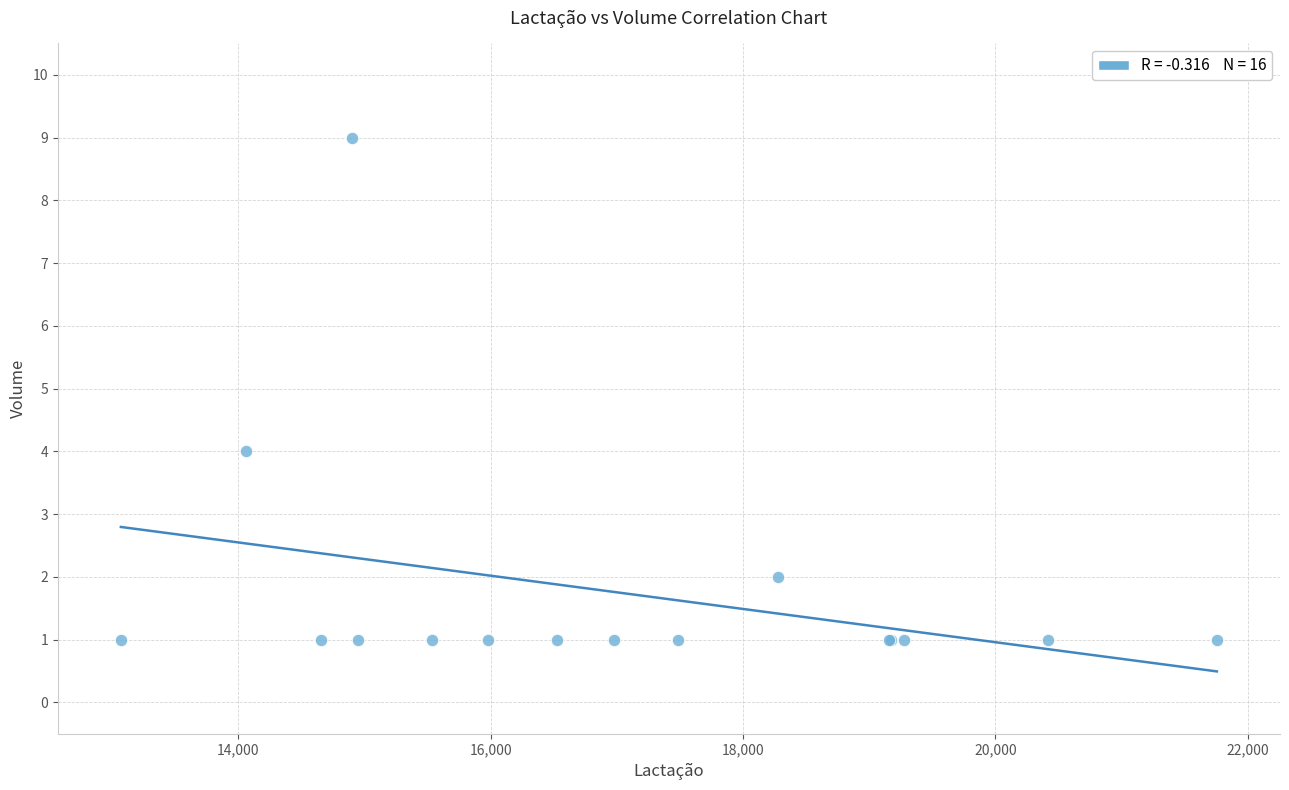

What Y value in the scatter plot is closest to 5?

4